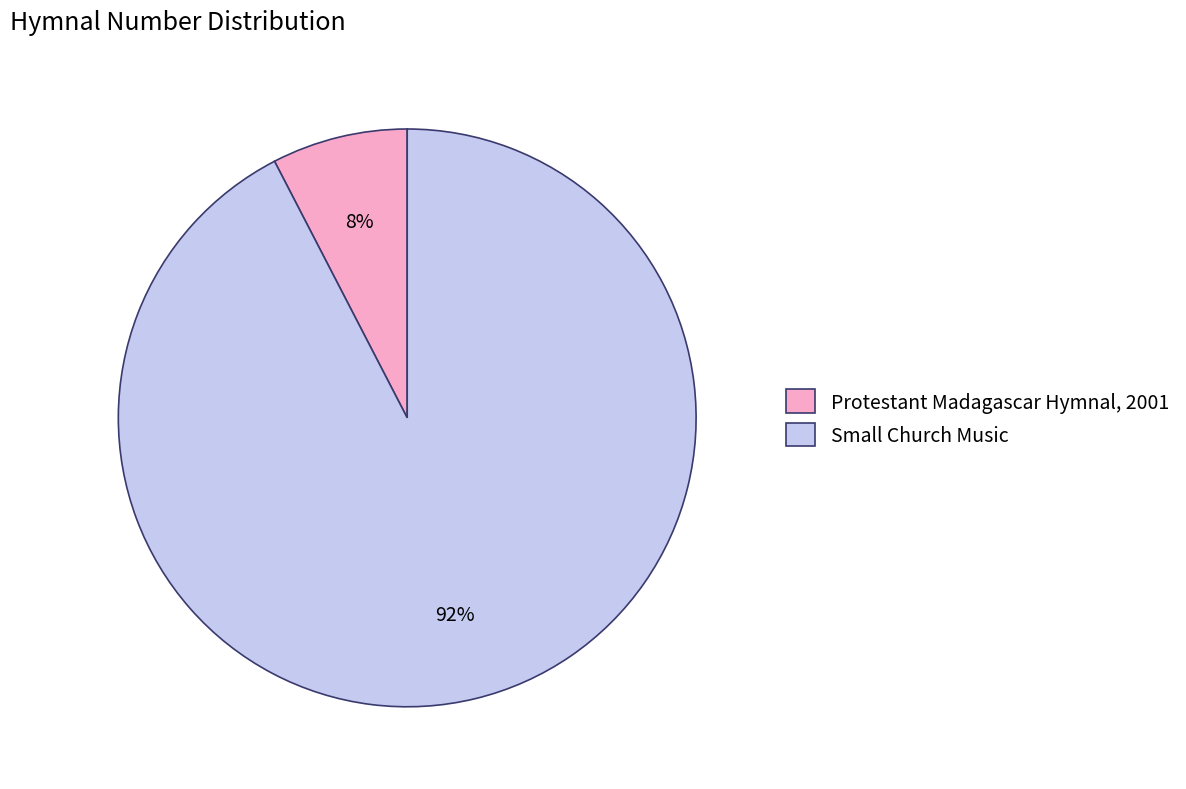

True or false: Protestant Madagascar Hymnal, 2001 accounts for 1% of the total.

False